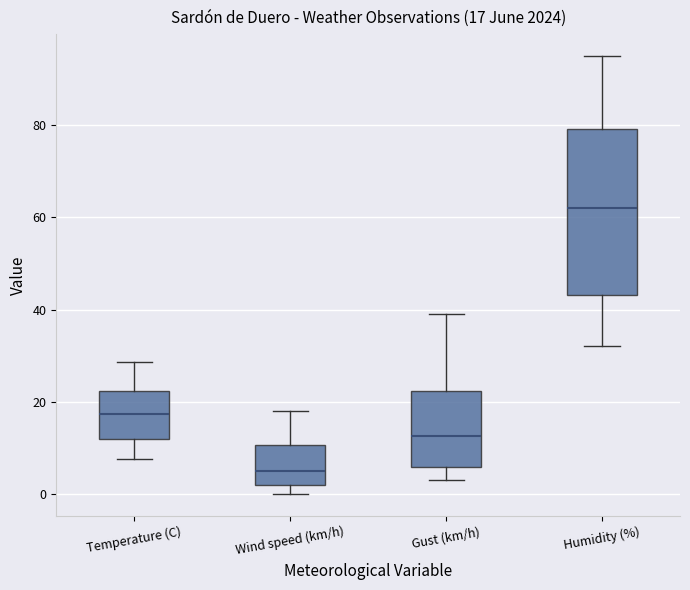

Which box's median line is the lowest?

Wind speed (km/h)